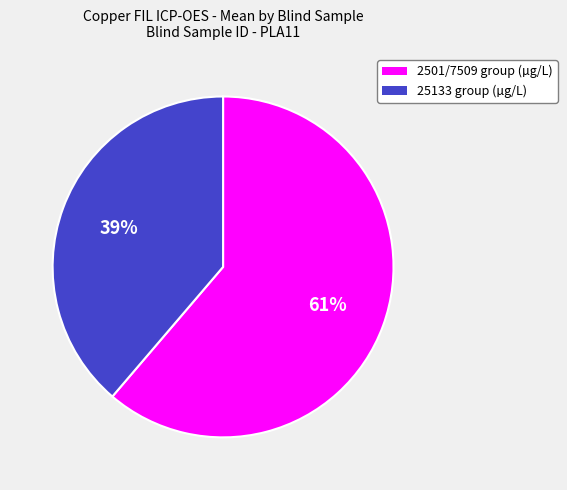

To the nearest percent, what is the average slice percentage?

50%